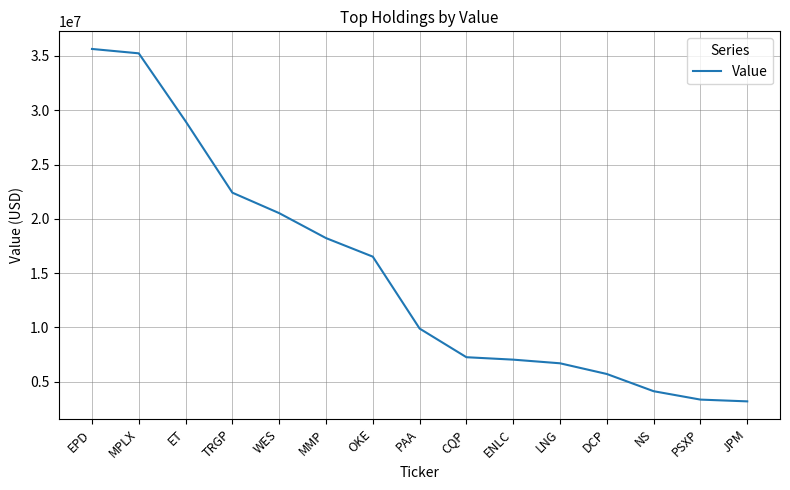

The chart shows a value of 22406000 at TRGP. True or false?

True